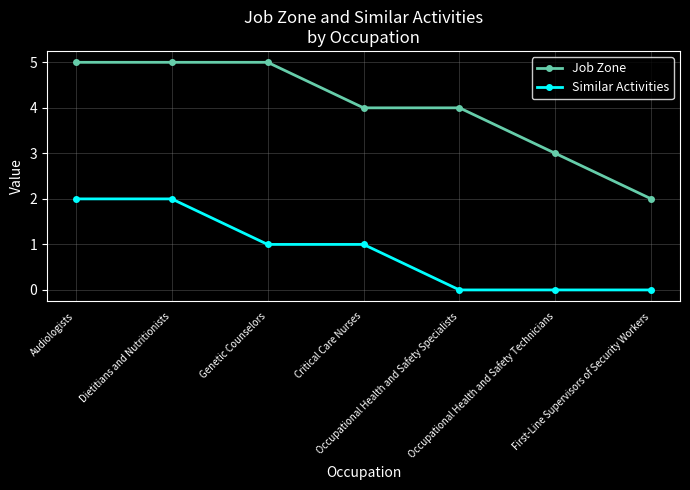

True or false: Job Zone and Similar Activities intersect in this chart.

False